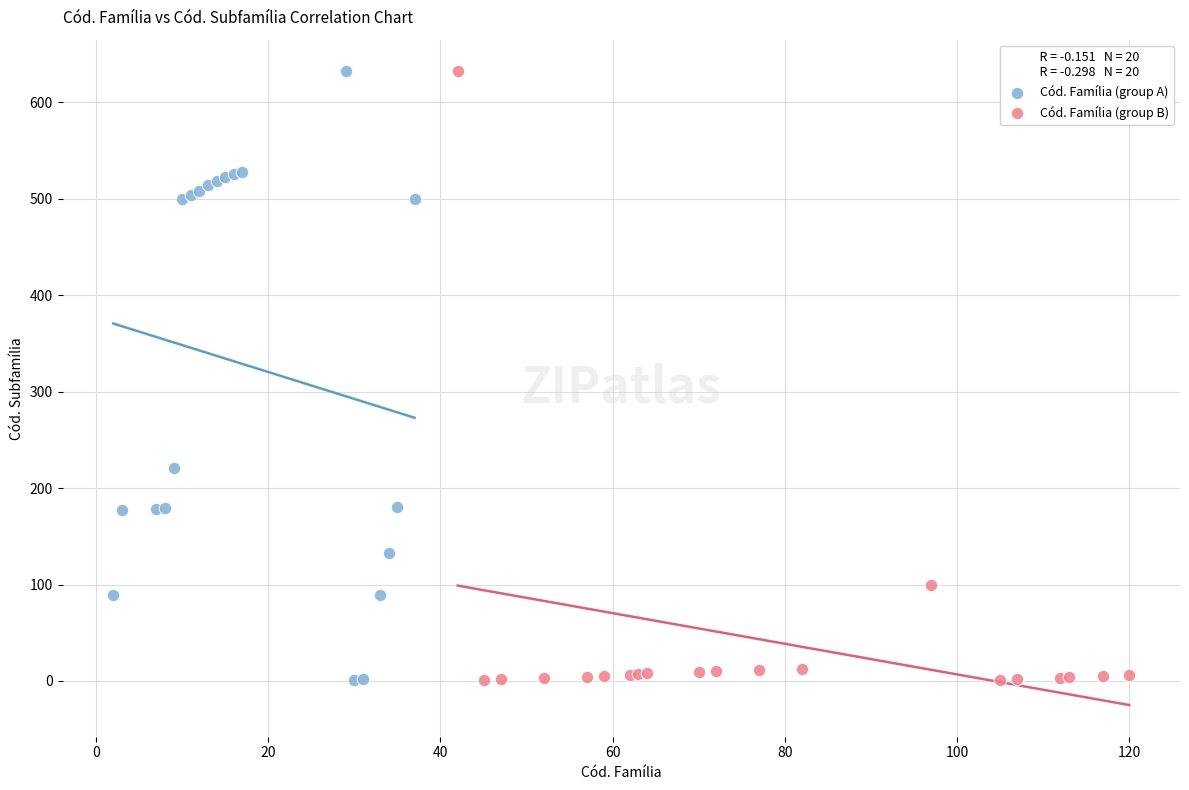

What are all the series names shown in the legend?

Cód. Família (group A), Cód. Família (group B)